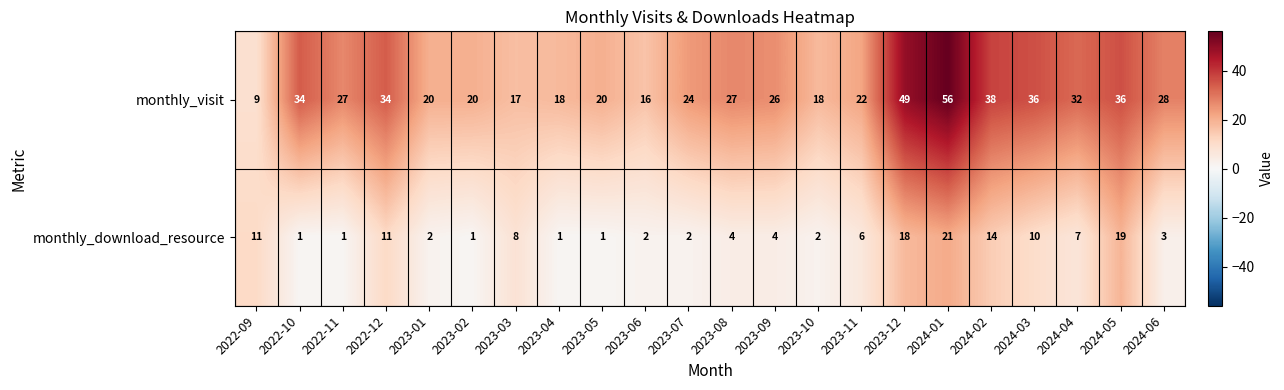

At which category does the chart reach its peak across all series?

2024-01